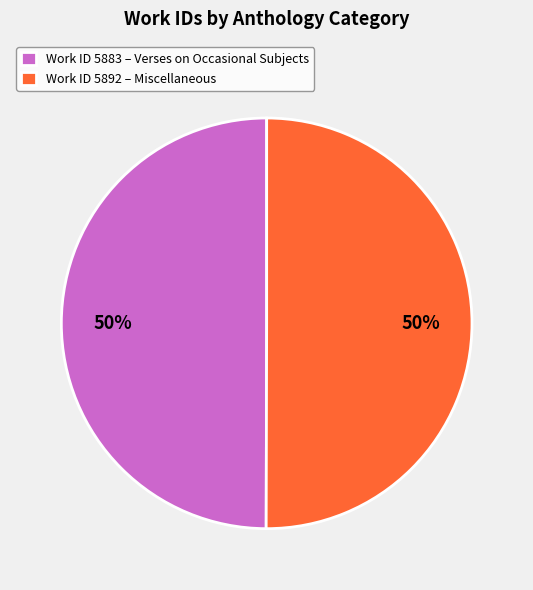

Count the number of slices in the pie.

2